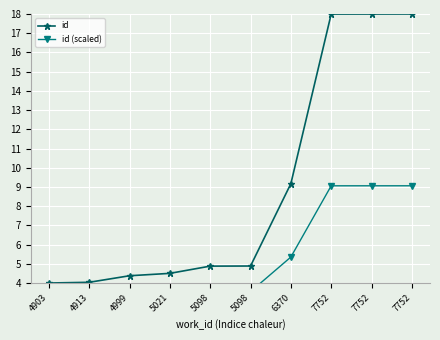

True or false: id (scaled) and id cross at least once.

False